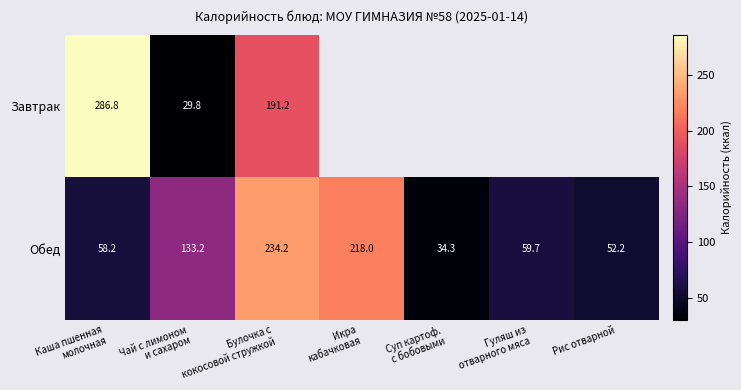

How many data points does each series have?

7